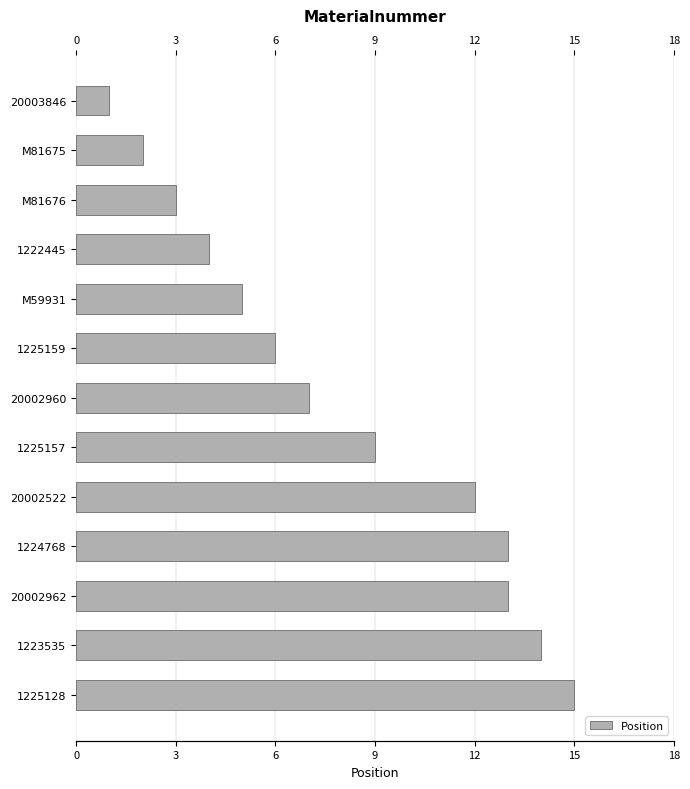

True or false: the data shows 5 at M81676.

False